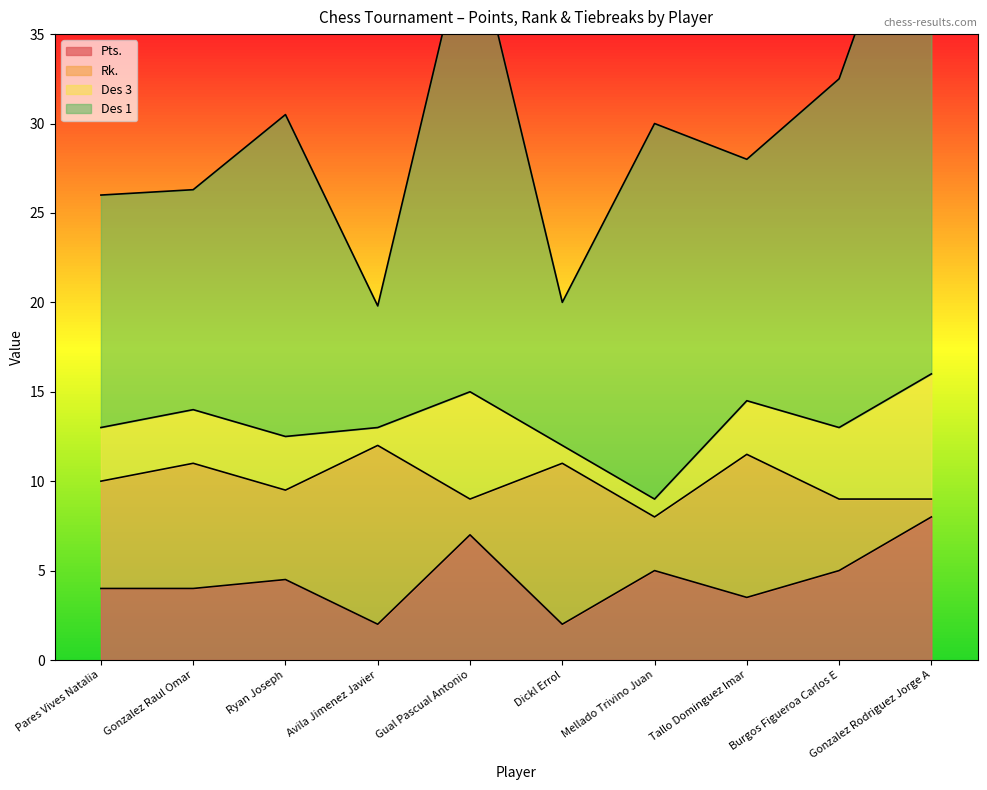

What is the maximum value shown in the chart?

31.0